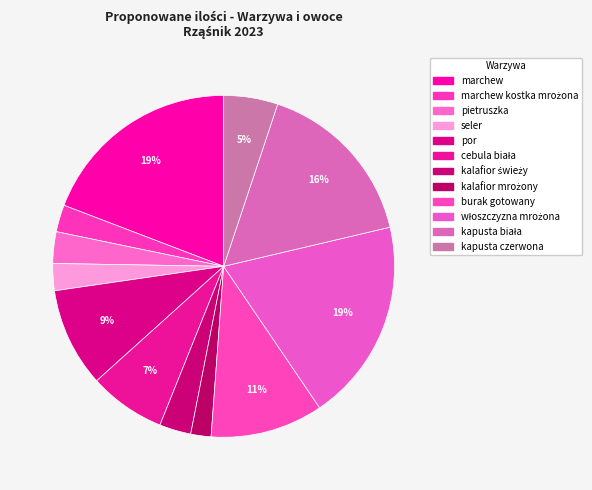

Which slice is the largest?

marchew